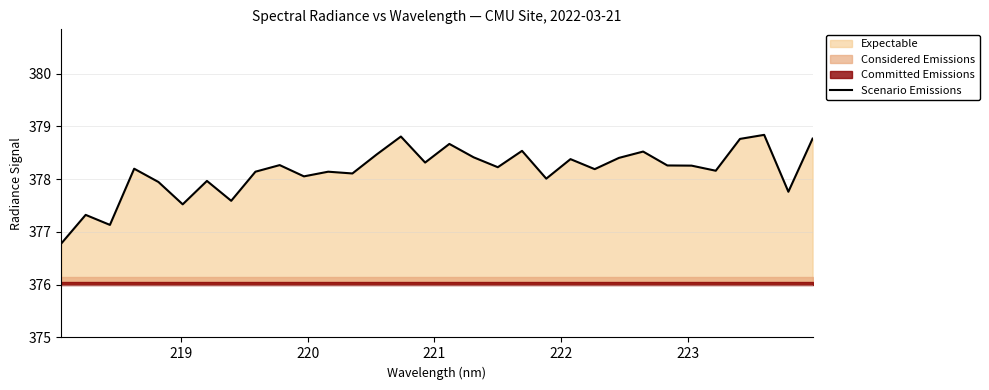

What is the highest value of the Scenario Emissions series?

378.8